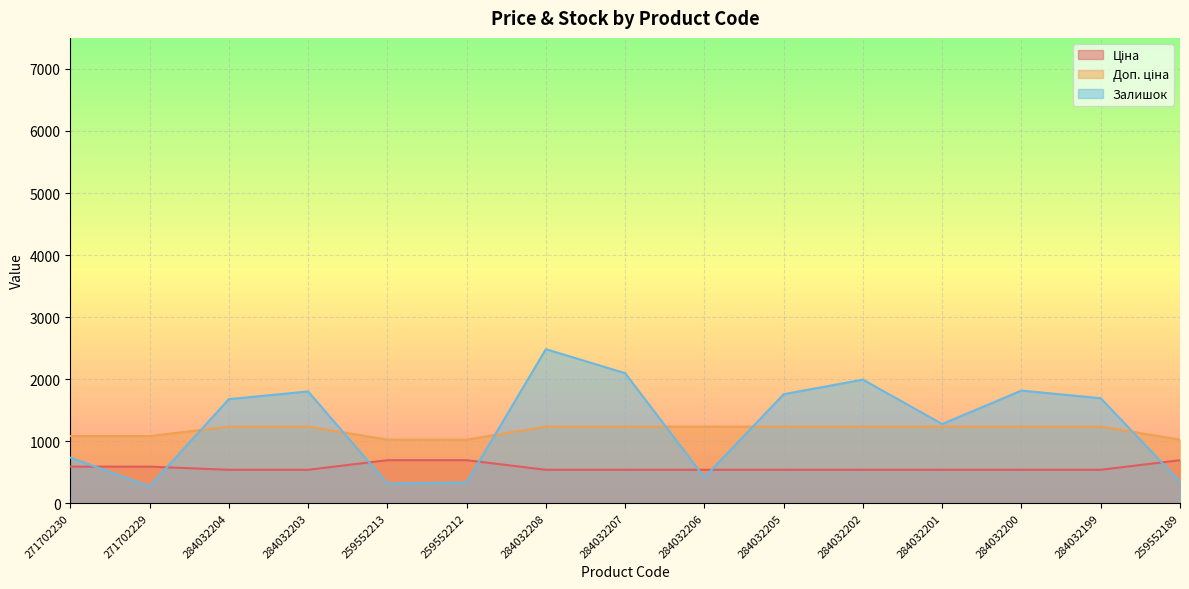

How many categories are shown in the chart?

15